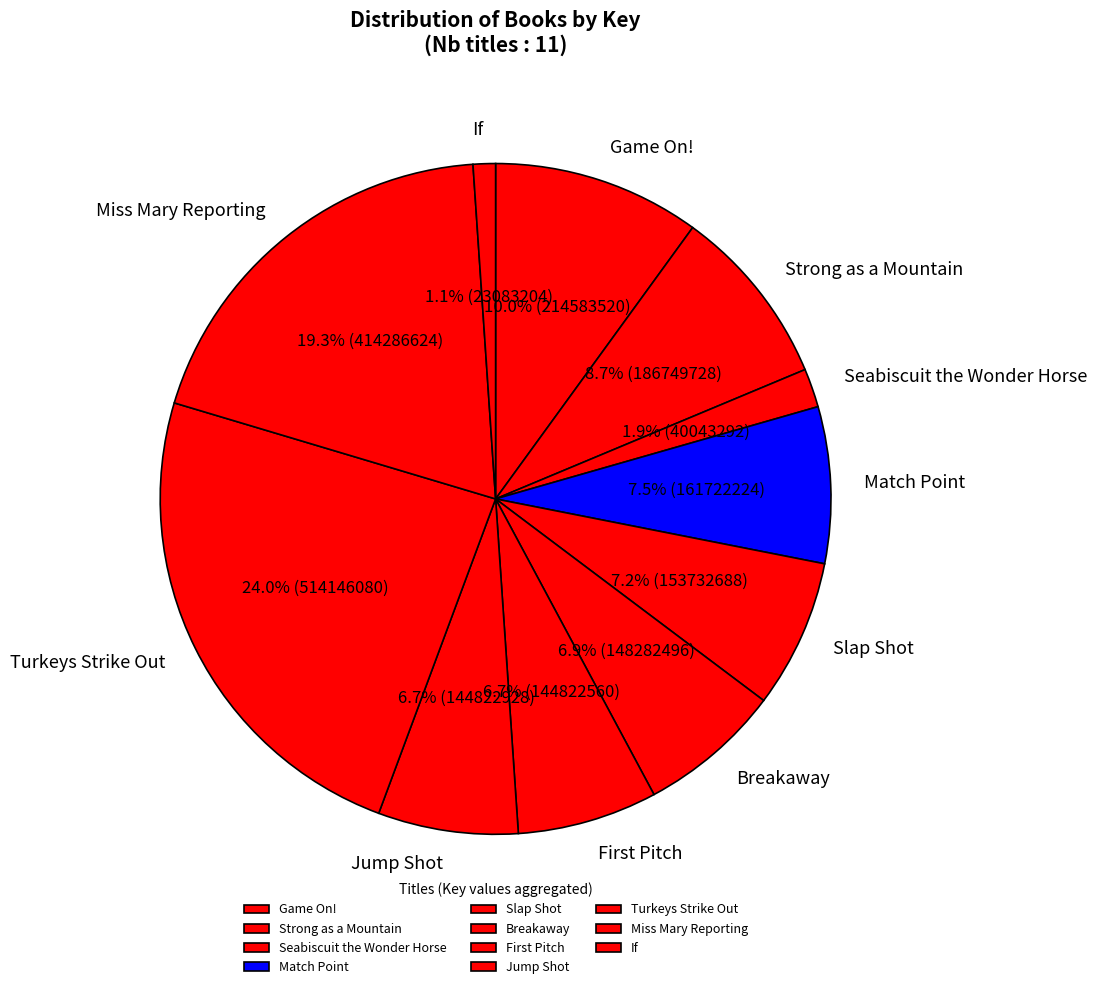

What is the ratio of the value at Game On! to the value at Jump Shot?

1.5